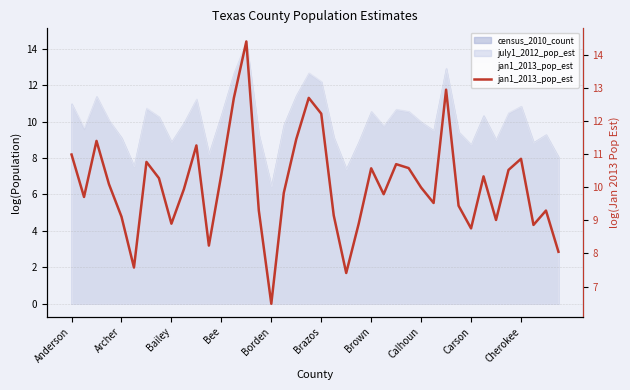

What is the minimum value shown in the chart?

6.5